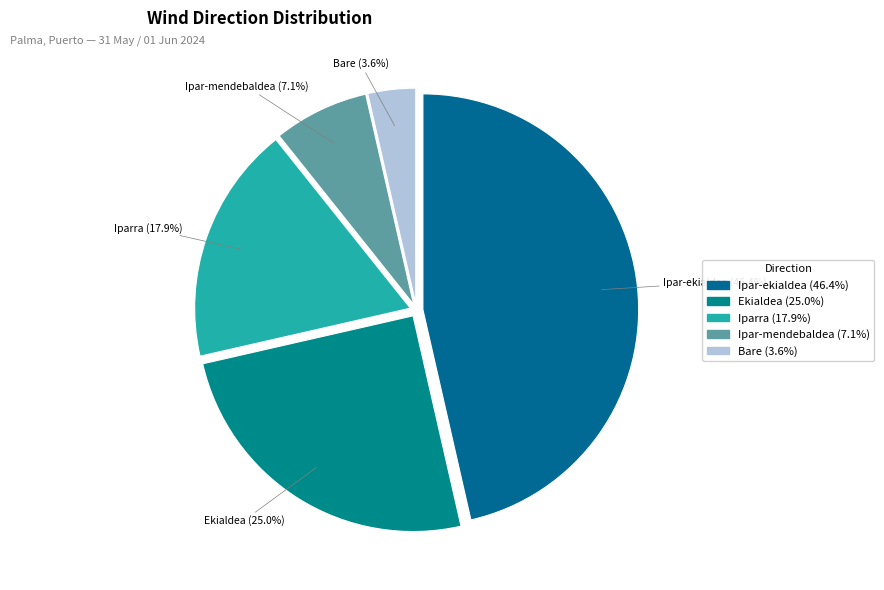

Is it true that Ipar-ekialdea is 46% of the pie?

True